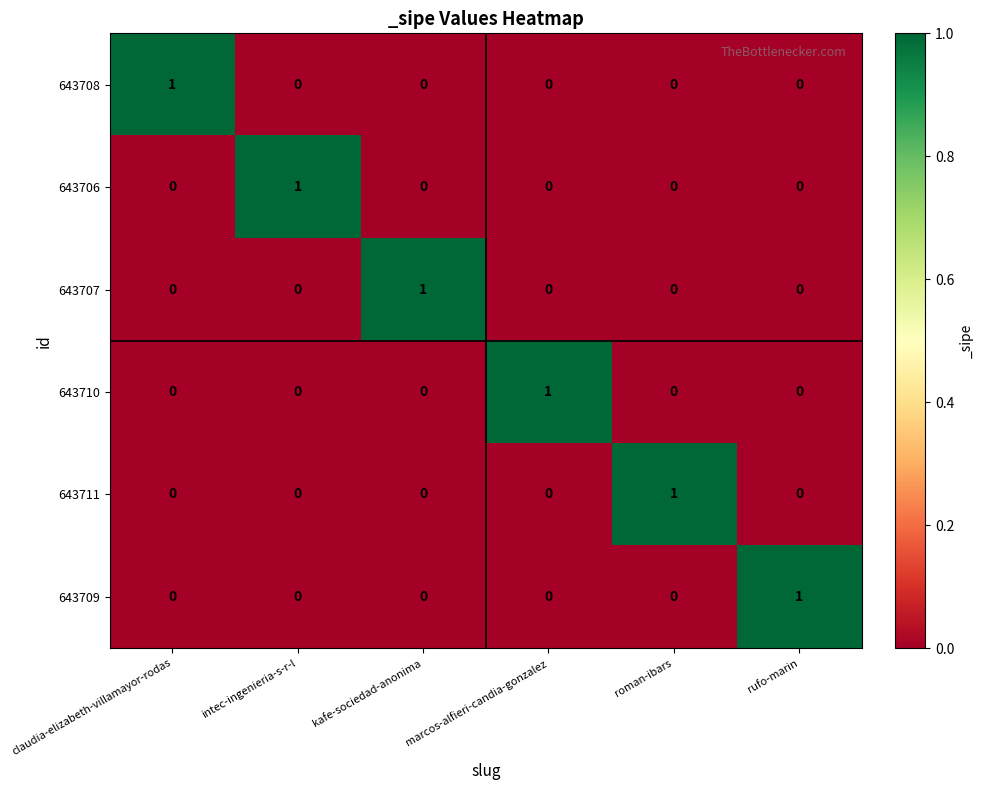

How many values in 643709 are above zero?

1